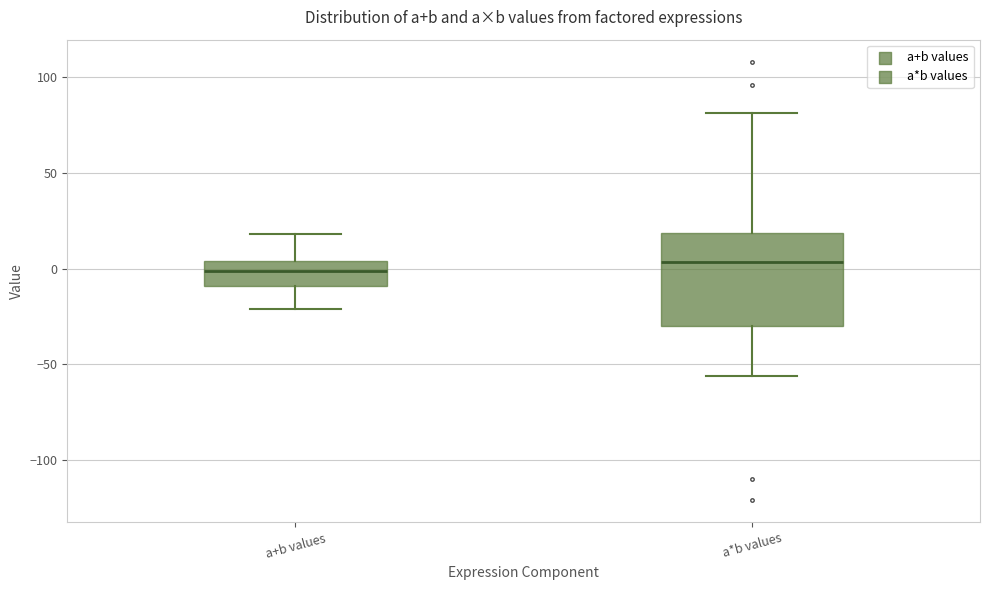

Reading left to right, transcribe this box plot: for each box, give where its median line is, the range the box spans, and where its two whiskers end, as read against the y-axis. The values are not printed on the chart, so give them approximately, as read against the axis.

a+b values: median 0, box -10 to 5, whiskers -20 to 20
a*b values: median 5, box -30 to 20, whiskers -55 to 80